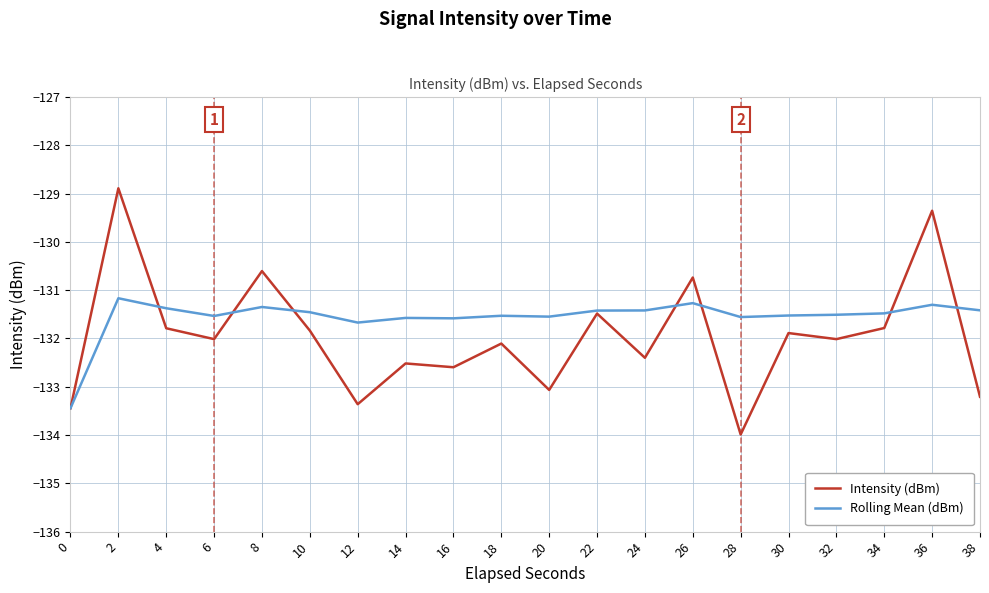

What is the average value of the Rolling Mean (dBm) series?

-131.6